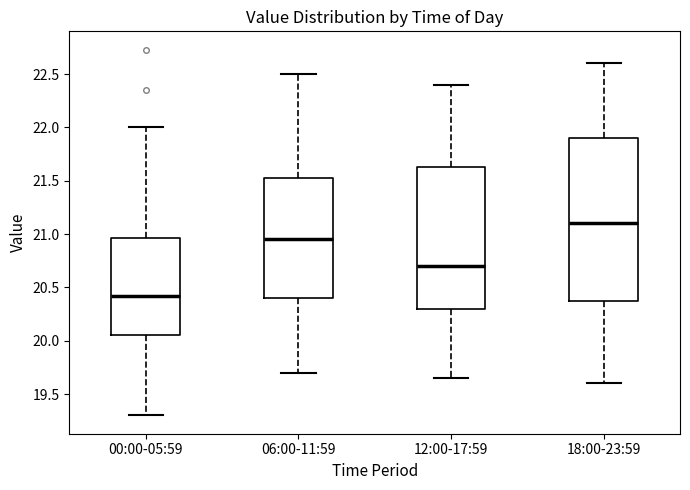

Where does the median line of the box for 06:00-11:59 sit on the y-axis? The values are not printed on the chart, so give them approximately, as read against the axis.

20.95